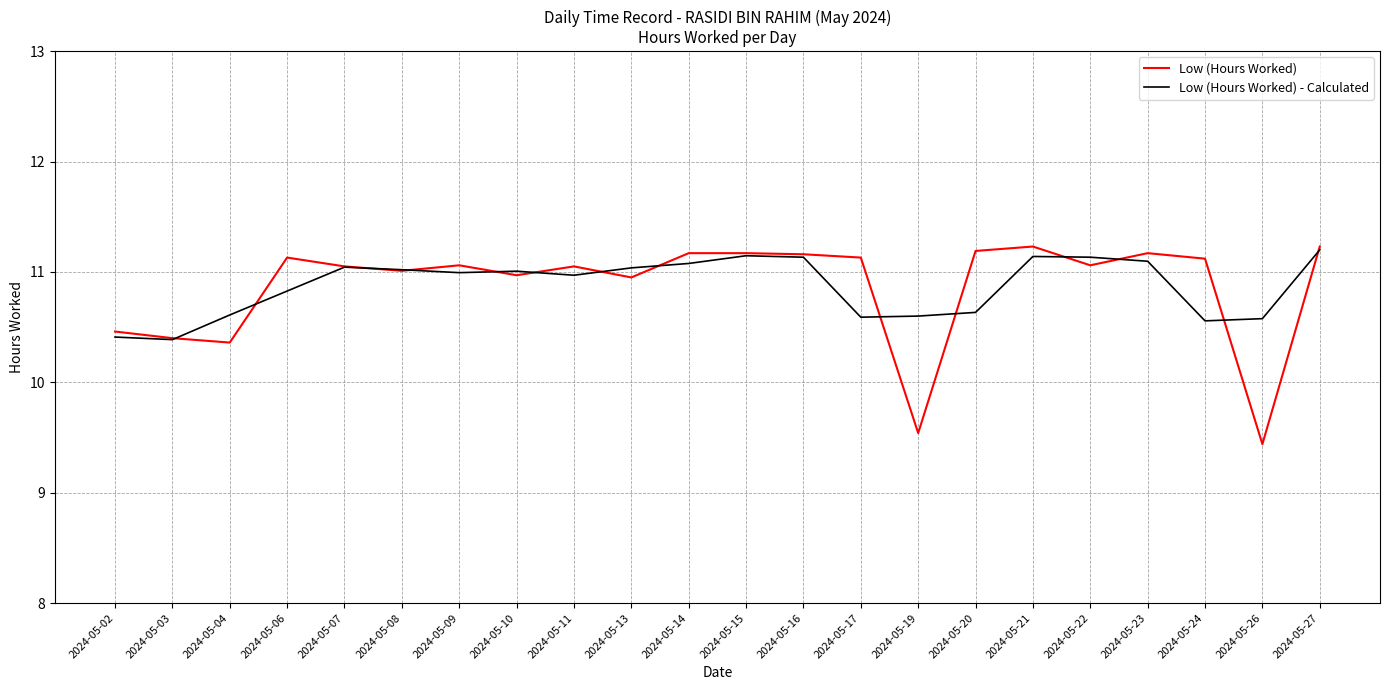

What is the maximum value shown in the chart?

11.2